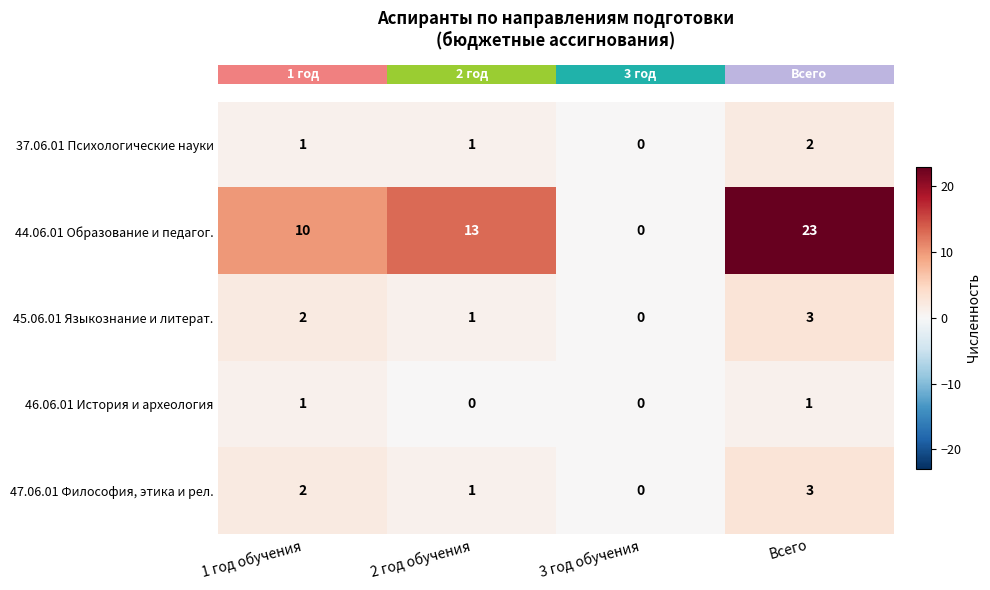

What is the total value across all series at 2 год обучения?

16